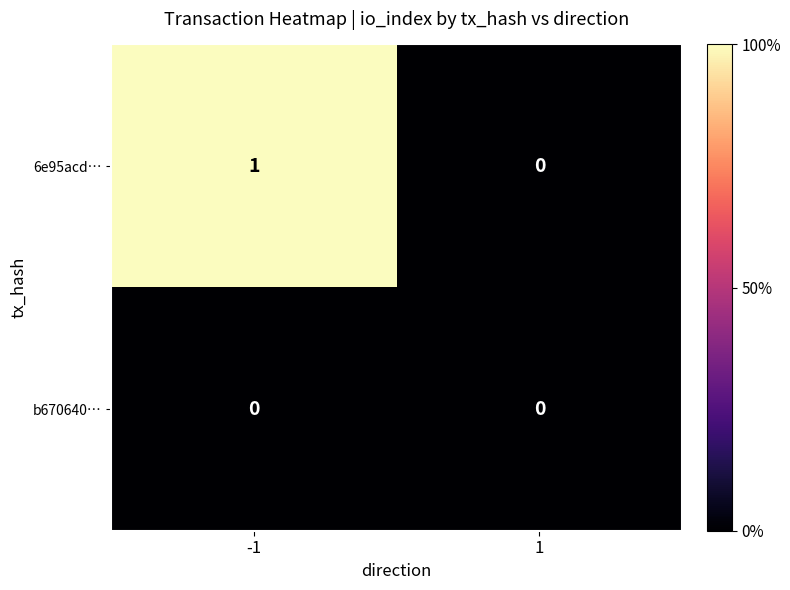

Is the value of 6e95acd… at -1 greater than the value of b670640… at -1?

Yes